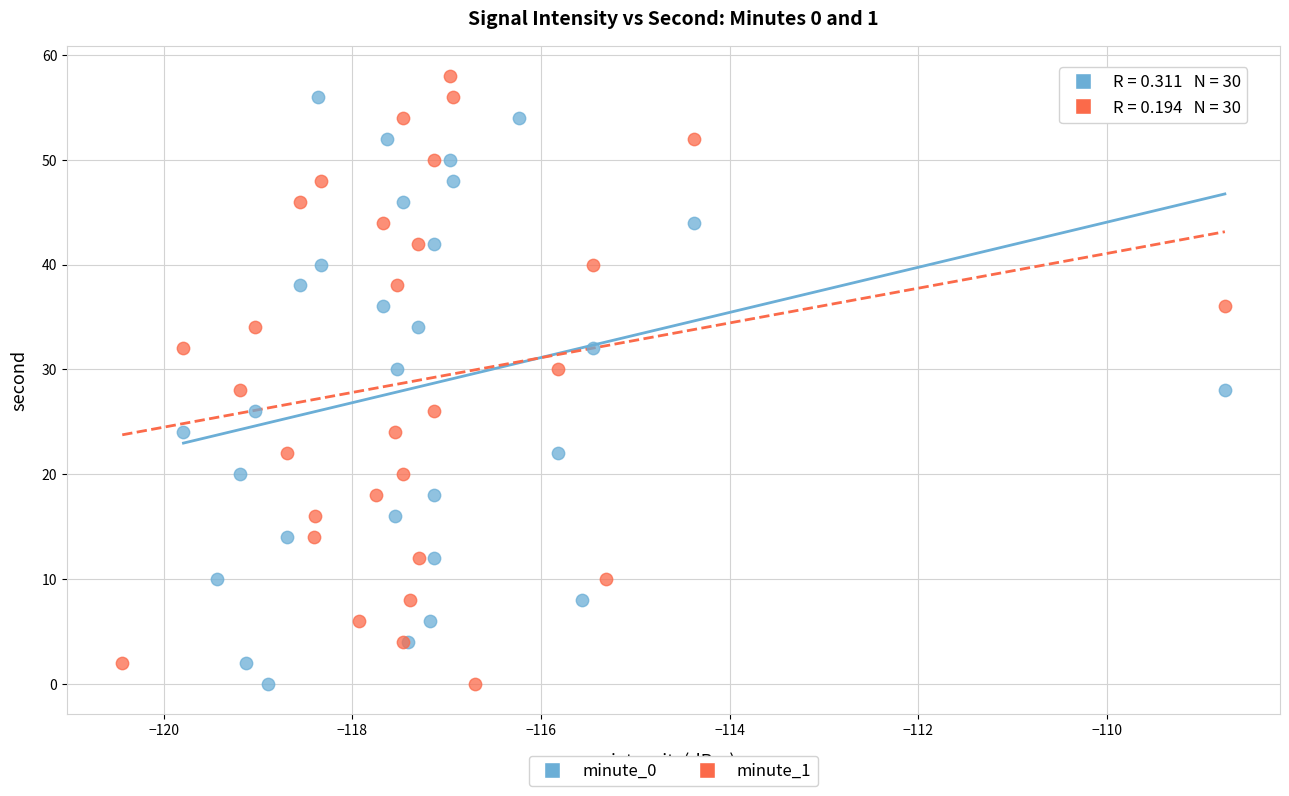

What are all the series names shown in the legend?

minute_0, minute_1